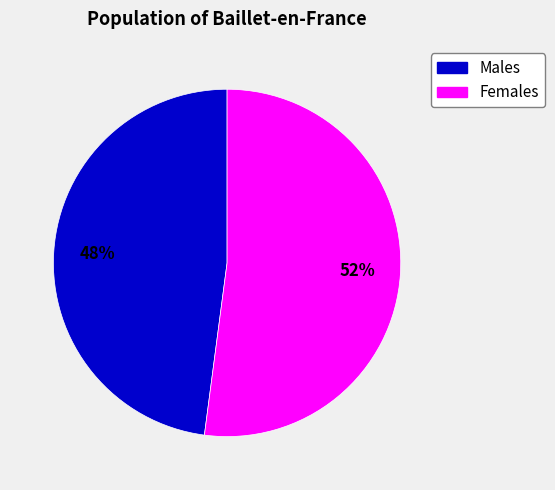

To the nearest percent, what is the average slice percentage?

50%